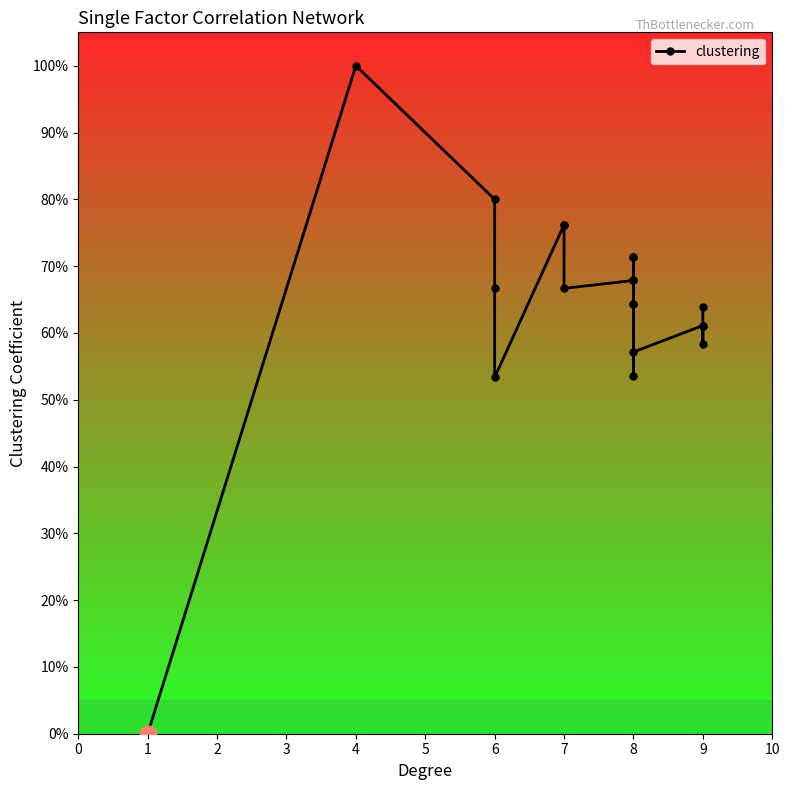

How many points are higher than both their immediate neighbors (excluding endpoints)?

5